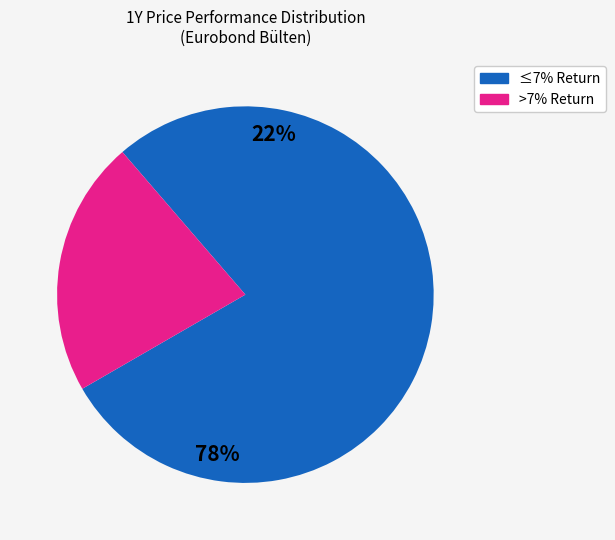

Is it true that 2750 is 13% of the pie?

False